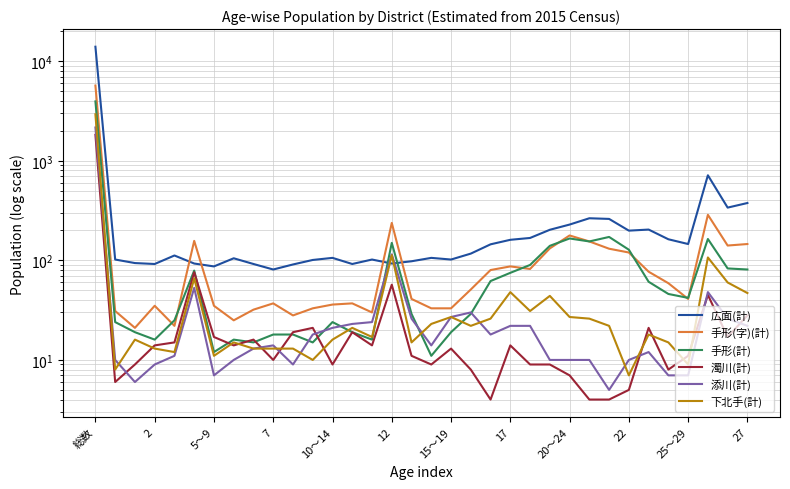

What is the difference between the 添川(計) values at 5～9 and 31?

42.0